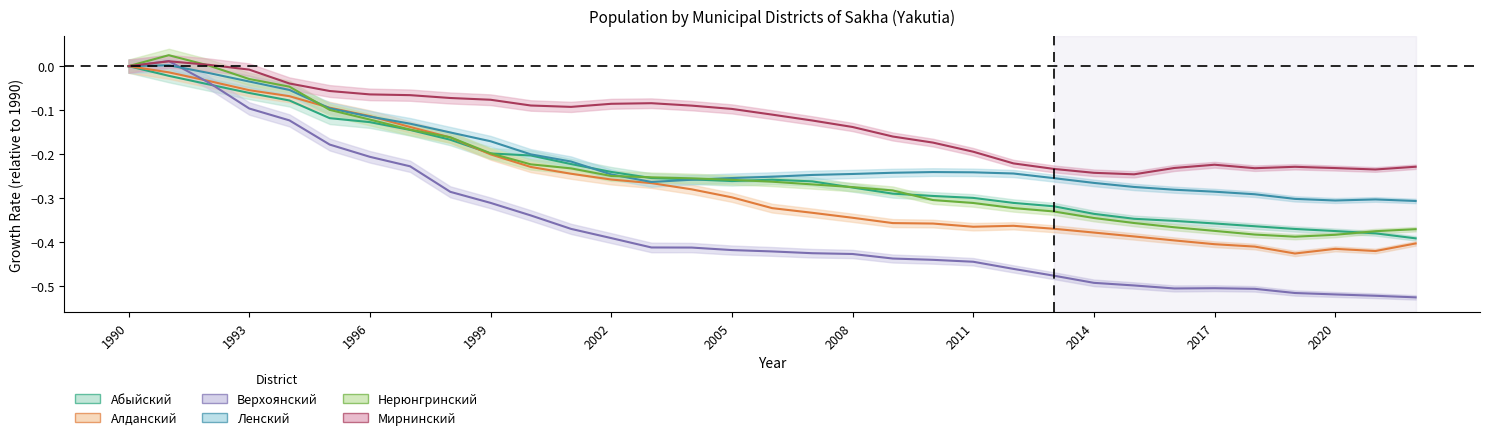

Reading right to left, list all the values displayed in this chart.

Абыйский: 2022=-0.4	2021=-0.4	2020=-0.4	2019=-0.4	2018=-0.4	2017=-0.4	2016=-0.4	2015=-0.3	2014=-0.3	2013=-0.3	2012=-0.3	2011=-0.3	2010=-0.3	2009=-0.3	2008=-0.3	2007=-0.3	2006=-0.3	2005=-0.3	2004=-0.3	2003=-0.3	2002=-0.2	2001=-0.2	2000=-0.2	1999=-0.2	1998=-0.2	1997=-0.1	1996=-0.1	1995=-0.1	1994=-0.1	1993=-0.1	1992=-0.0	1991=-0.0	1990=0.0
Алданский: 2022=-0.4	2021=-0.4	2020=-0.4	2019=-0.4	2018=-0.4	2017=-0.4	2016=-0.4	2015=-0.4	2014=-0.4	2013=-0.4	2012=-0.4	2011=-0.4	2010=-0.4	2009=-0.4	2008=-0.3	2007=-0.3	2006=-0.3	2005=-0.3	2004=-0.3	2003=-0.3	2002=-0.3	2001=-0.2	2000=-0.2	1999=-0.2	1998=-0.2	1997=-0.1	1996=-0.1	1995=-0.1	1994=-0.1	1993=-0.1	1992=-0.0	1991=-0.0	1990=0.0
Верхоянский: 2022=-0.5	2021=-0.5	2020=-0.5	2019=-0.5	2018=-0.5	2017=-0.5	2016=-0.5	2015=-0.5	2014=-0.5	2013=-0.5	2012=-0.5	2011=-0.4	2010=-0.4	2009=-0.4	2008=-0.4	2007=-0.4	2006=-0.4	2005=-0.4	2004=-0.4	2003=-0.4	2002=-0.4	2001=-0.4	2000=-0.3	1999=-0.3	1998=-0.3	1997=-0.2	1996=-0.2	1995=-0.2	1994=-0.1	1993=-0.1	1992=-0.0	1991=0.0	1990=0.0
Ленский: 2022=-0.3	2021=-0.3	2020=-0.3	2019=-0.3	2018=-0.3	2017=-0.3	2016=-0.3	2015=-0.3	2014=-0.3	2013=-0.3	2012=-0.2	2011=-0.2	2010=-0.2	2009=-0.2	2008=-0.2	2007=-0.2	2006=-0.3	2005=-0.3	2004=-0.3	2003=-0.3	2002=-0.2	2001=-0.2	2000=-0.2	1999=-0.2	1998=-0.2	1997=-0.1	1996=-0.1	1995=-0.1	1994=-0.1	1993=-0.0	1992=-0.0	1991=0.0	1990=0.0
Нерюнгринский: 2022=-0.4	2021=-0.4	2020=-0.4	2019=-0.4	2018=-0.4	2017=-0.4	2016=-0.4	2015=-0.4	2014=-0.3	2013=-0.3	2012=-0.3	2011=-0.3	2010=-0.3	2009=-0.3	2008=-0.3	2007=-0.3	2006=-0.3	2005=-0.3	2004=-0.3	2003=-0.3	2002=-0.2	2001=-0.2	2000=-0.2	1999=-0.2	1998=-0.2	1997=-0.1	1996=-0.1	1995=-0.1	1994=-0.0	1993=-0.0	1992=0.0	1991=0.0	1990=0.0
Мирнинский: 2022=-0.2	2021=-0.2	2020=-0.2	2019=-0.2	2018=-0.2	2017=-0.2	2016=-0.2	2015=-0.2	2014=-0.2	2013=-0.2	2012=-0.2	2011=-0.2	2010=-0.2	2009=-0.2	2008=-0.1	2007=-0.1	2006=-0.1	2005=-0.1	2004=-0.1	2003=-0.1	2002=-0.1	2001=-0.1	2000=-0.1	1999=-0.1	1998=-0.1	1997=-0.1	1996=-0.1	1995=-0.1	1994=-0.0	1993=-0.0	1992=0.0	1991=0.0	1990=0.0